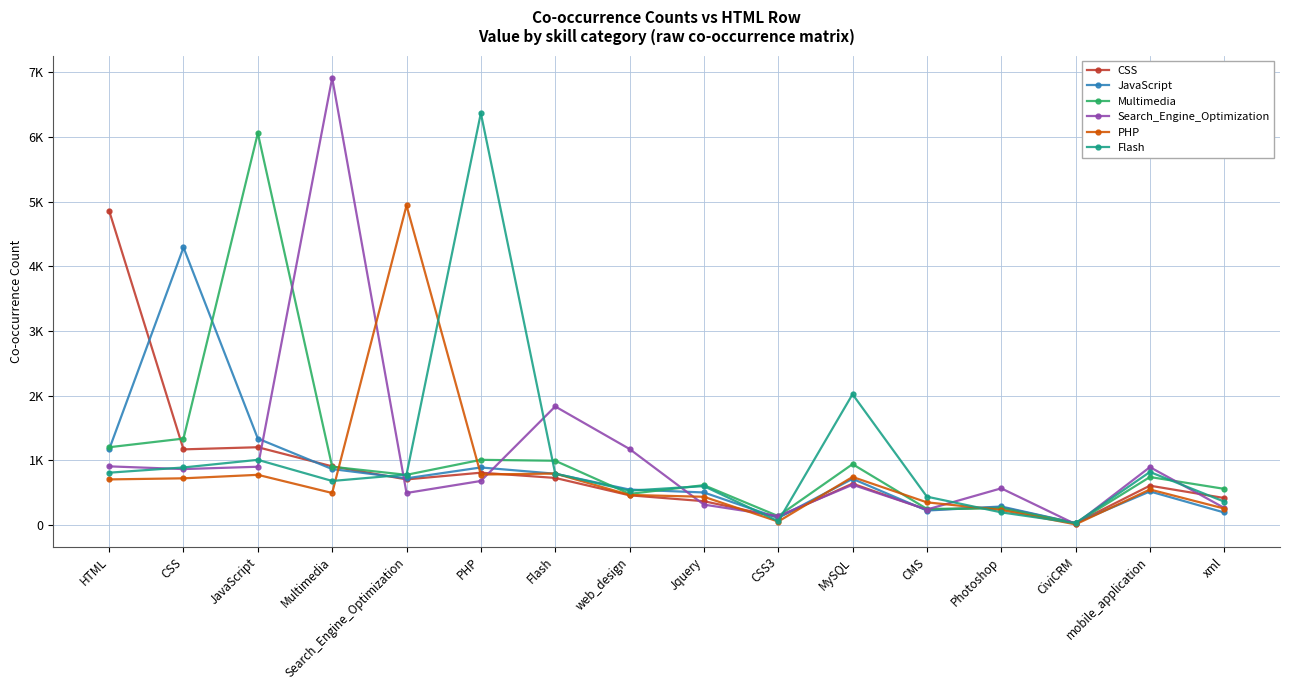

What is the average value of the Search_Engine_Optimization series?

1049